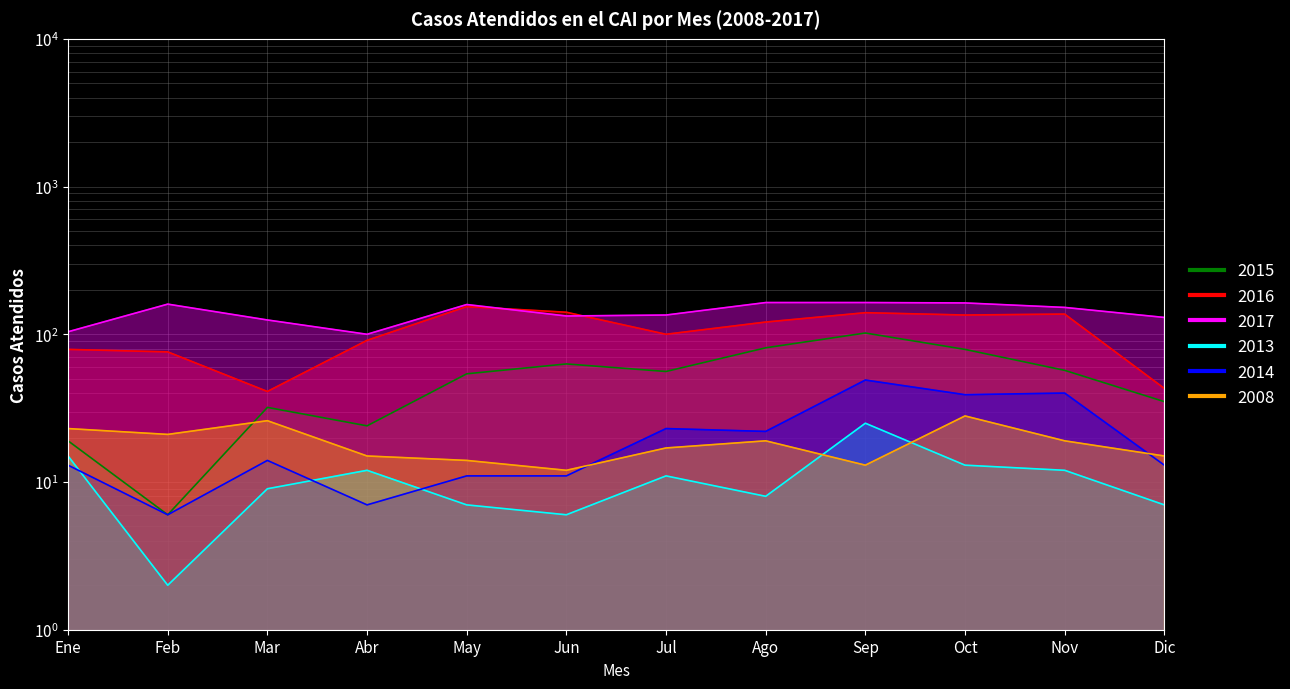

What is the difference between the 2017 values at Mar and Oct?

38